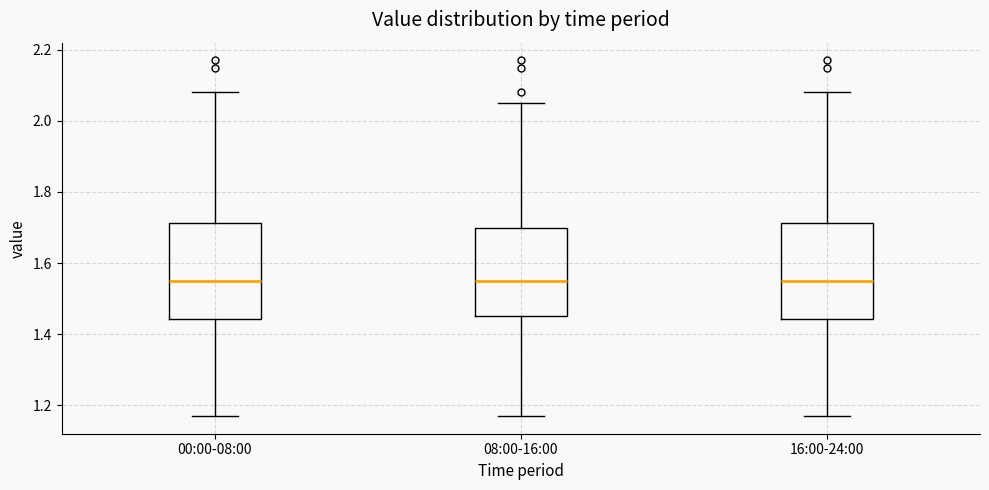

Reading left to right, read every box against the y-axis: the position of its median line, the range the box covers, and the ends of its whiskers. The values are not printed on the chart, so give them approximately, as read against the axis.

00:00-08:00: median 1.56, box 1.44 to 1.72, whiskers 1.18 to 2.08
08:00-16:00: median 1.56, box 1.46 to 1.70, whiskers 1.18 to 2.06
16:00-24:00: median 1.56, box 1.44 to 1.72, whiskers 1.18 to 2.08